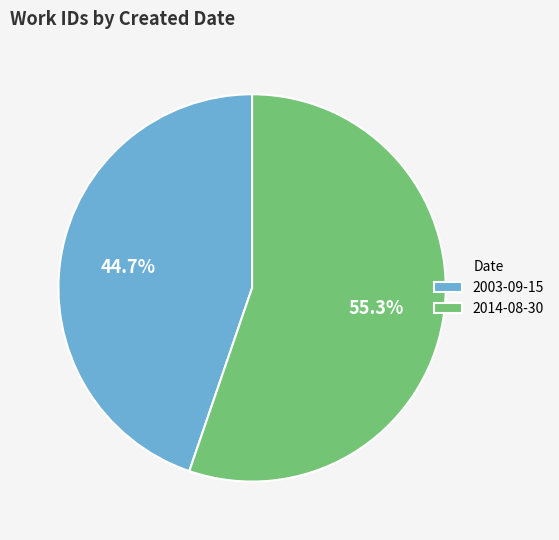

Is it true that 2003-09-15 is 56% of the pie?

False